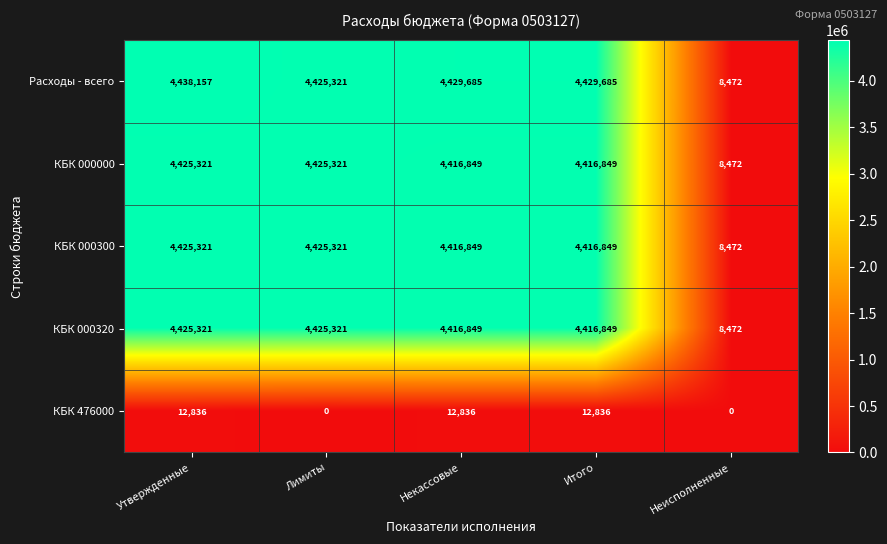

What is the difference between the КБК 000300 values at Утвержденные and Итого?

8472